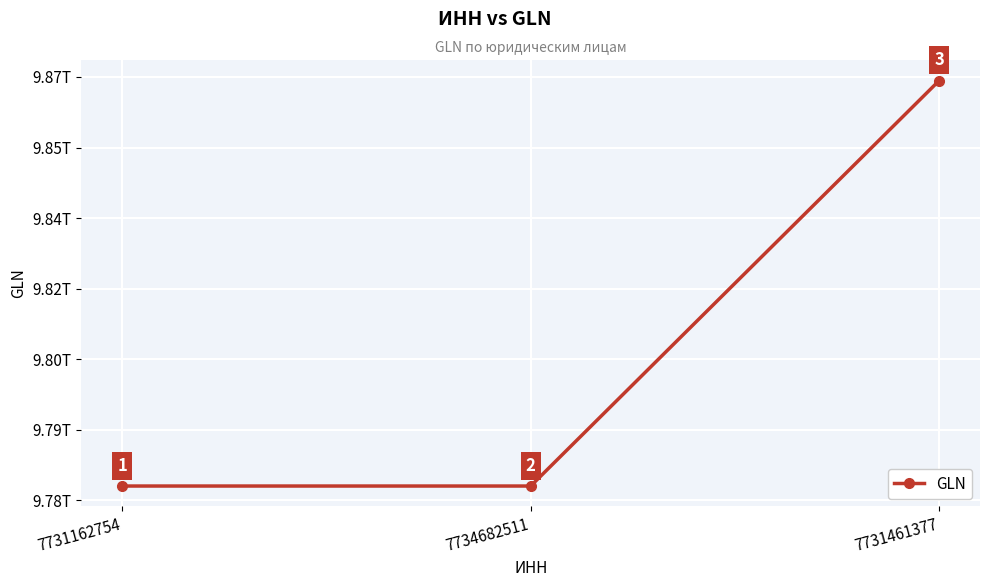

Does the chart have visible grid lines?

Yes